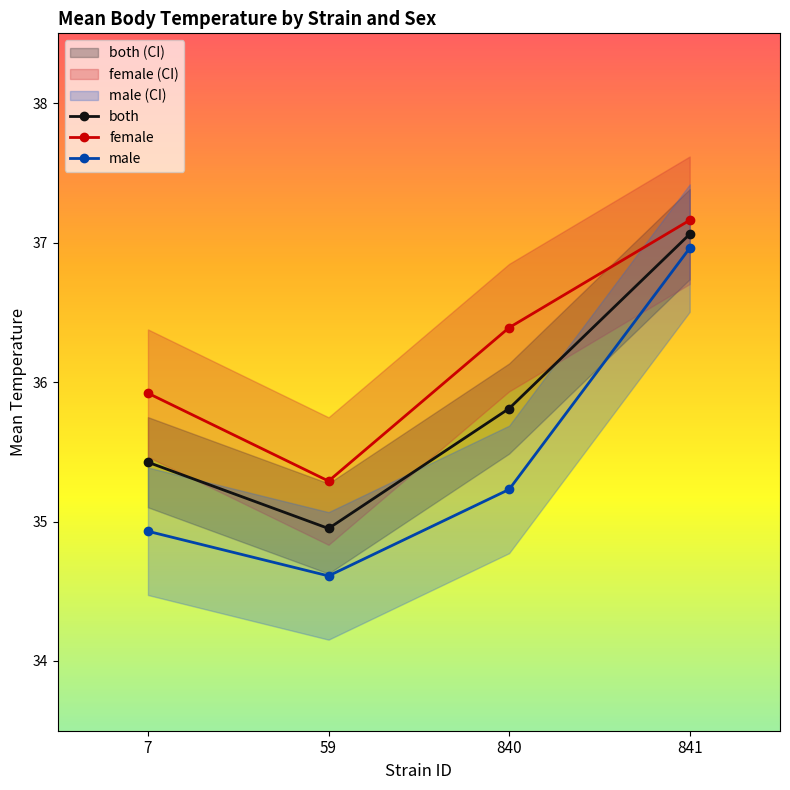

Where is male nearest to the value 35?

7